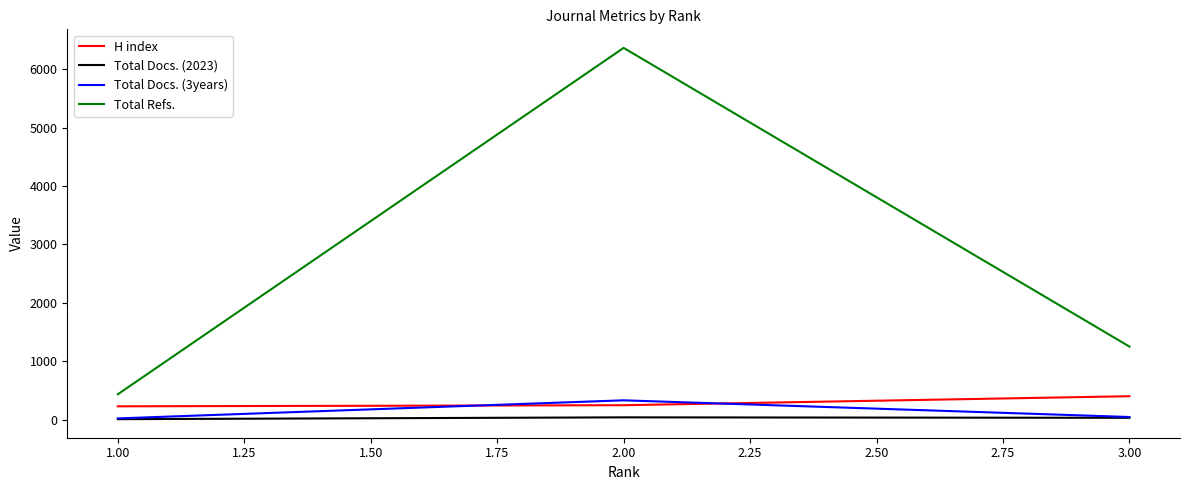

What is the maximum value shown in the chart?

6368